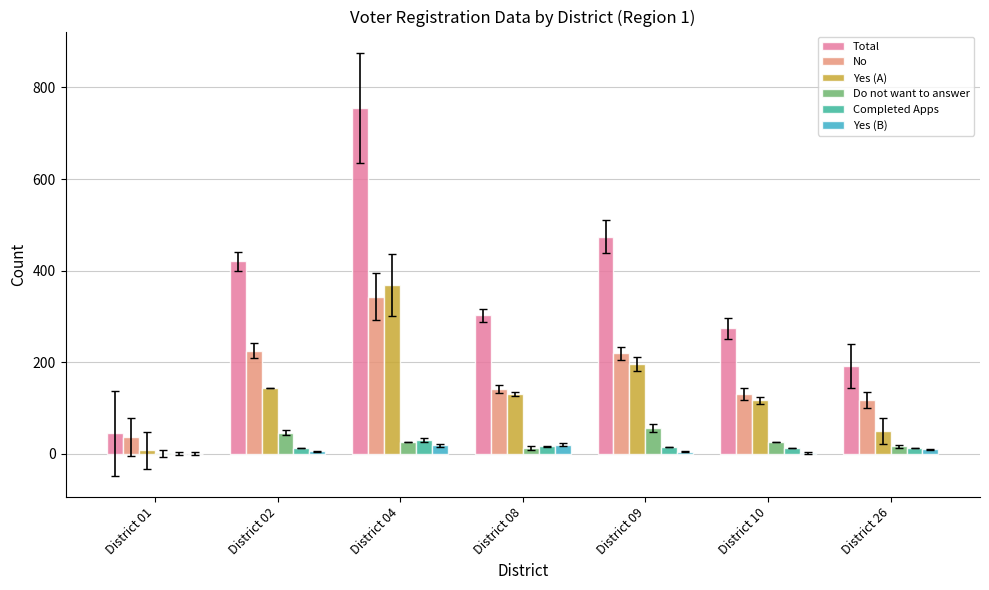

Which category has the highest value in the No series?

District 04